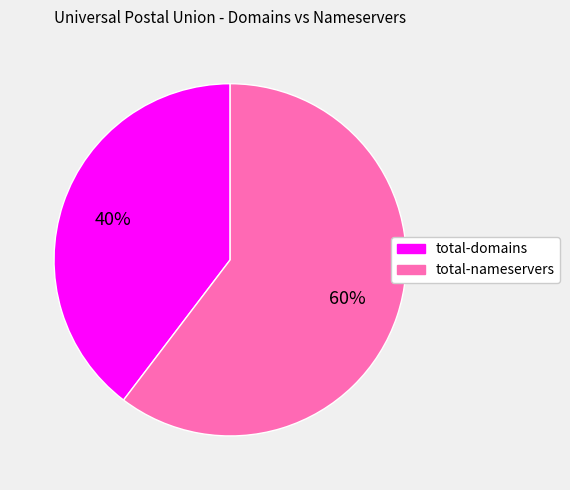

Is there a majority slice in this chart?

Yes